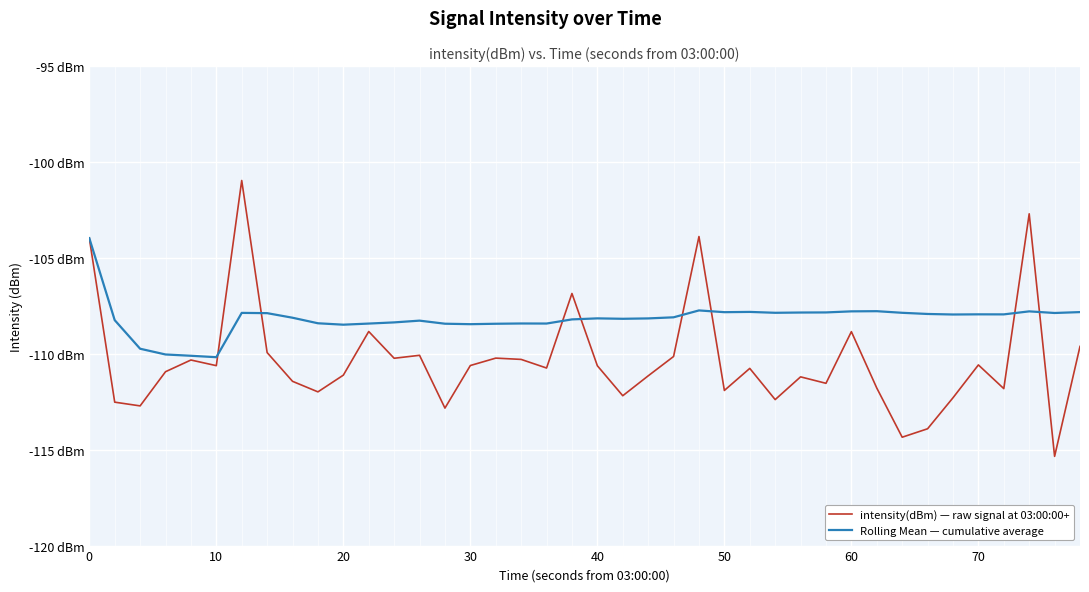

Does the chart display data point markers on the line(s)?

No